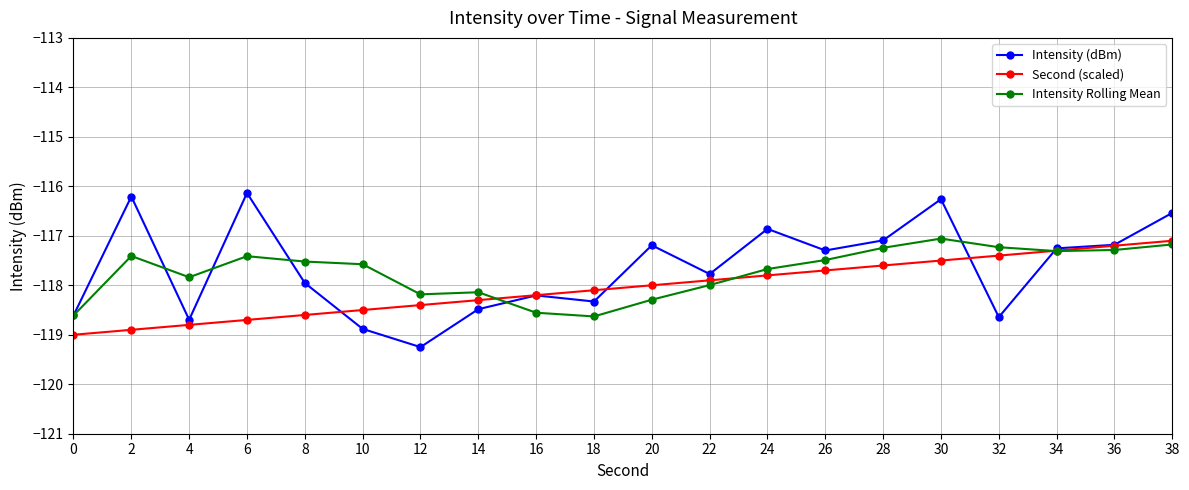

Which series has the widest spread of values?

Intensity (dBm)